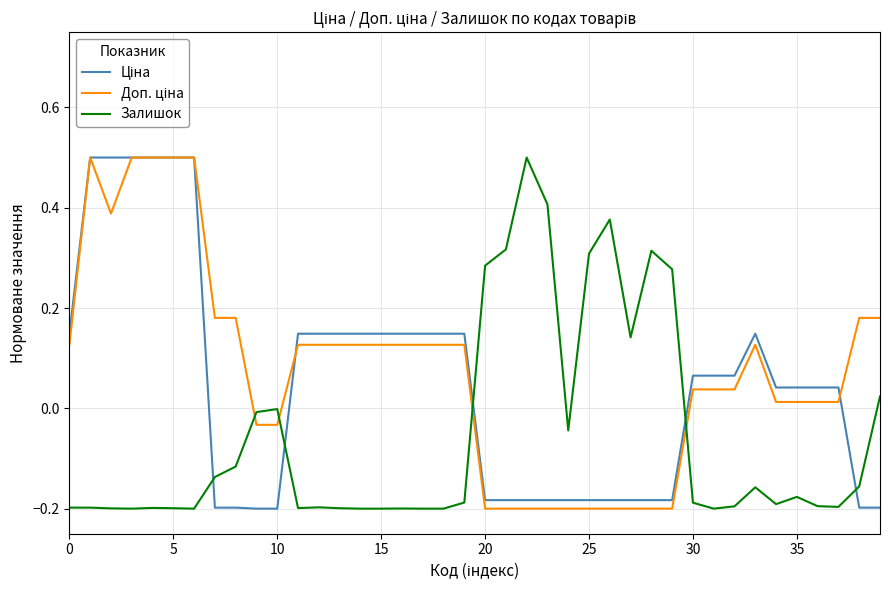

What is the maximum value shown in the chart?

0.5